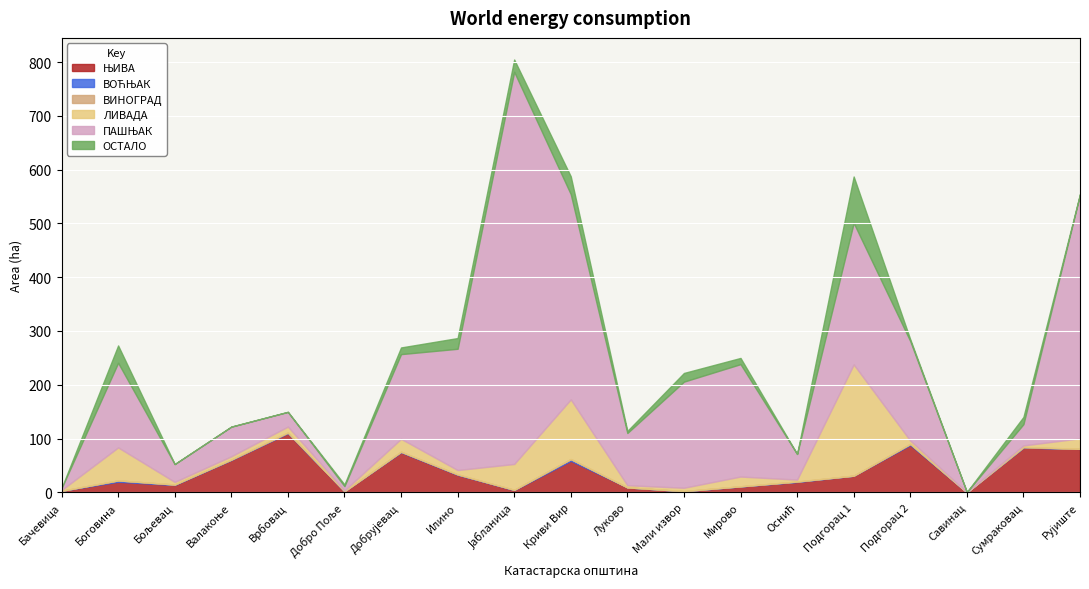

List the labels in order of ВИНОГРАД value, smallest first.

Бачевица, Бољевац, Добро Поље, Јабланица, Криви Вир, Луково, Мирово, Подгорац 1, Савинац, Рујиште, Мали извор, Добрујевац, Боговина, Подгорац 2, Оснић, Илино, Валакоње, Врбовац, Сумраковац